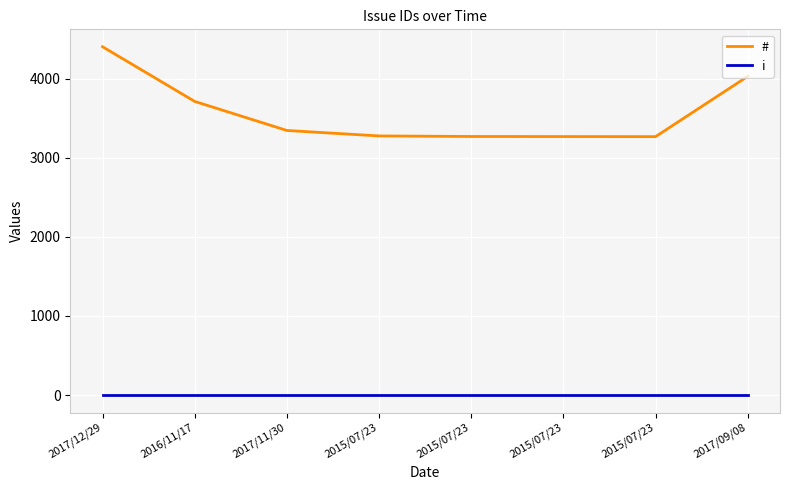

True or false: # has more than 1 interior local peaks.

False